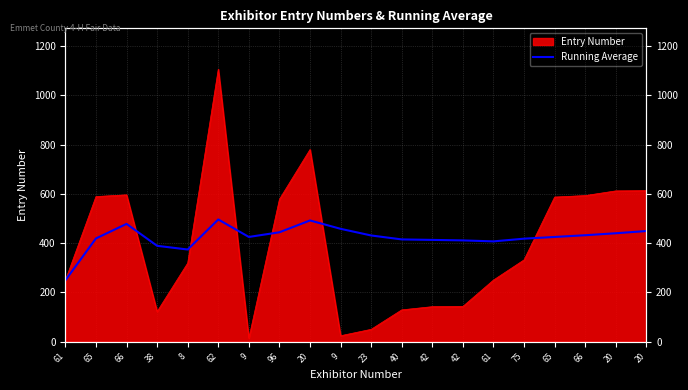

What is the average value?

423